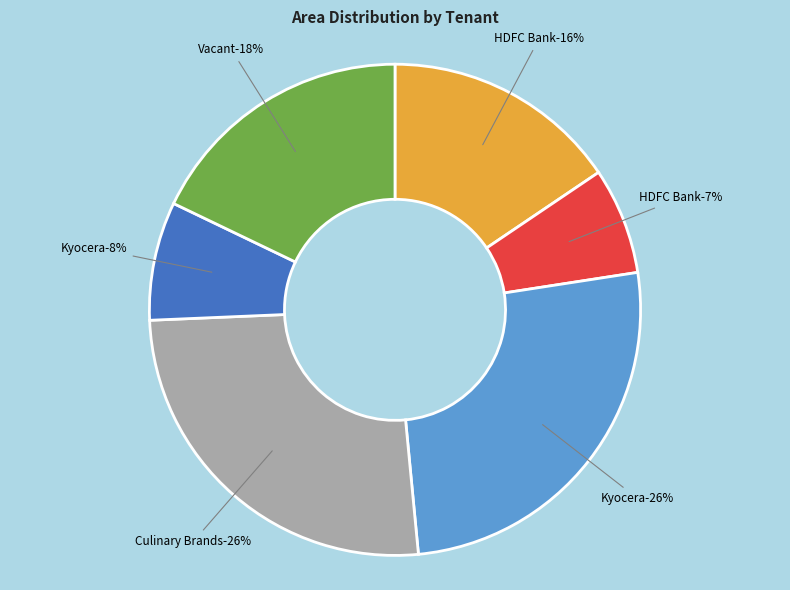

To the nearest percent, what percentage of the pie is HDFC Bank (Gr-2)?

7%